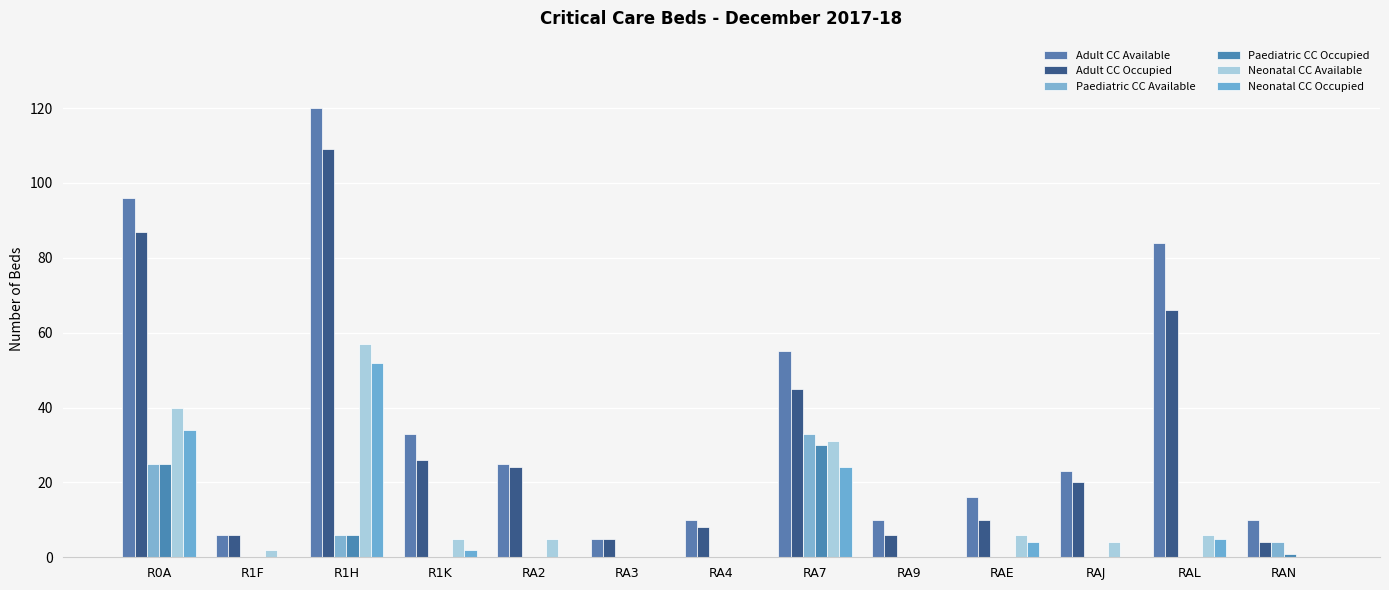

Count the number of categories in the chart.

13